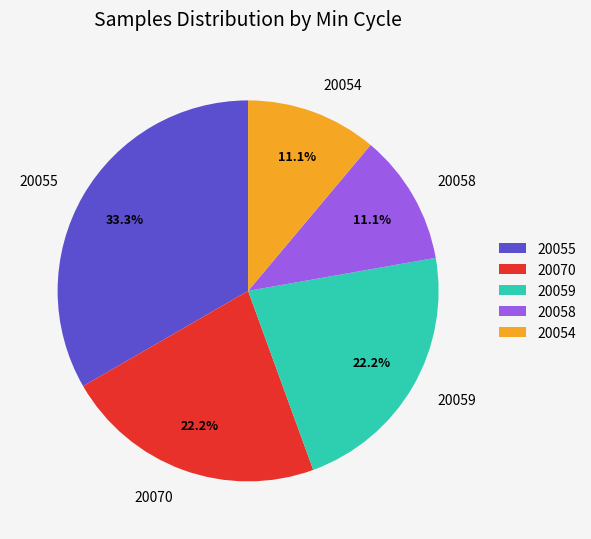

To the nearest percent, what is the combined percentage of 20058 and 20055?

44%